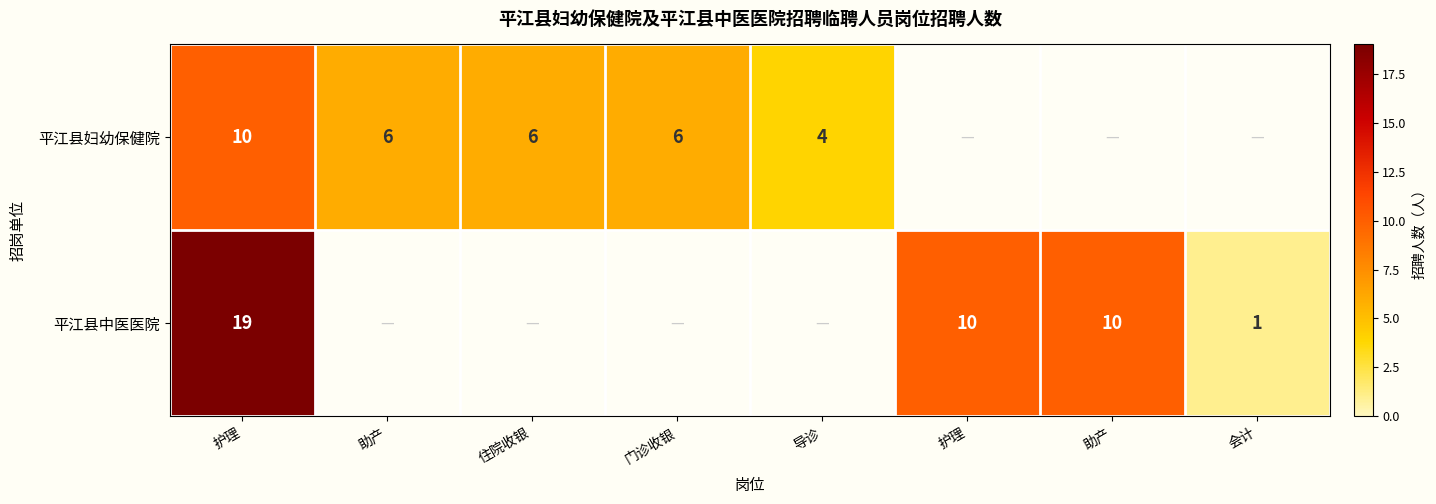

Between 护理 and 门诊收银, which is larger?

护理